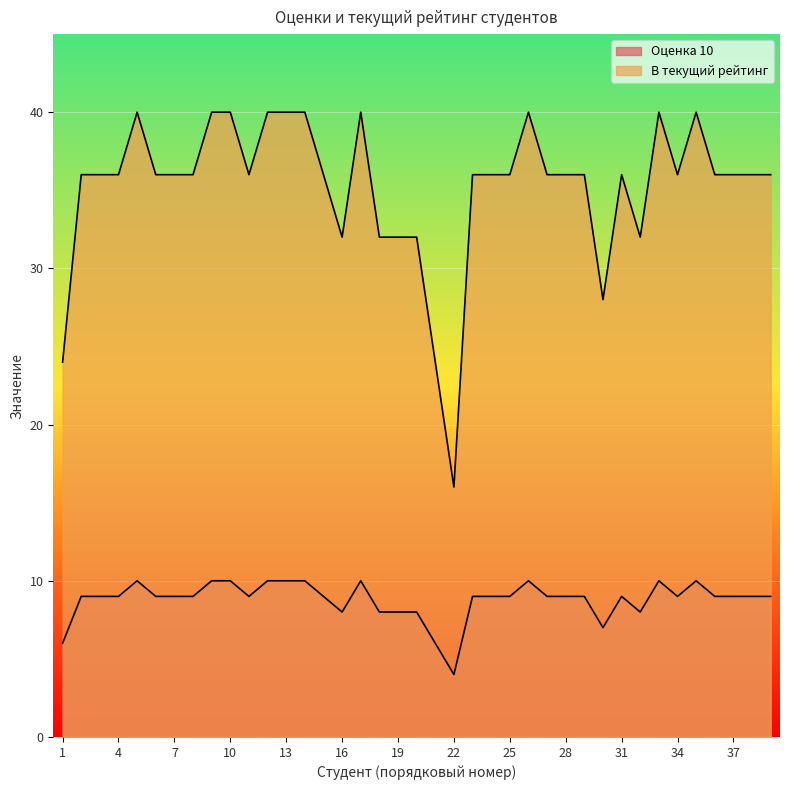

Does the chart display data point markers on the line(s)?

No